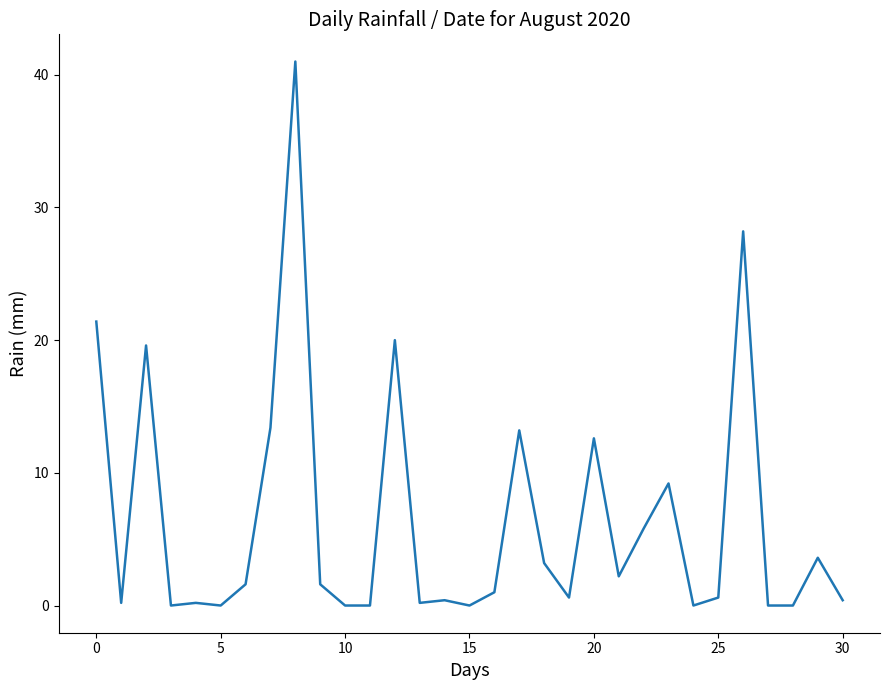

What is the maximum value shown in the chart?

41.0